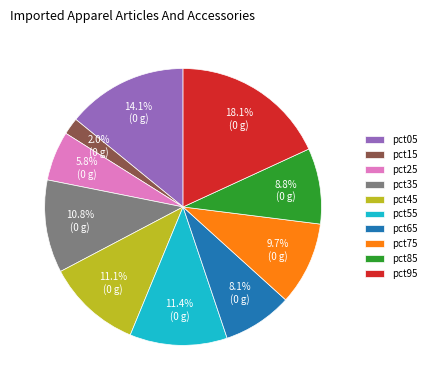

Which category has the smallest portion of the pie?

pct15